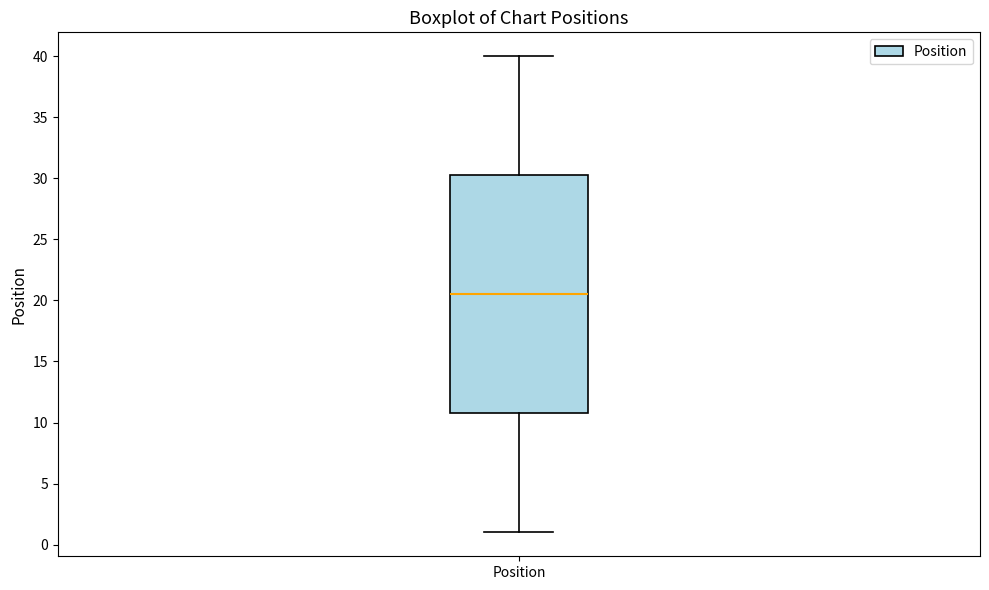

Read this box plot against the y-axis: the position of the median line, the range covered by the box, and the ends of both whiskers. The values are not printed on the chart, so give them approximately, as read against the axis.

median 20.5, box 11.0 to 30.5, whiskers 1.0 to 40.0